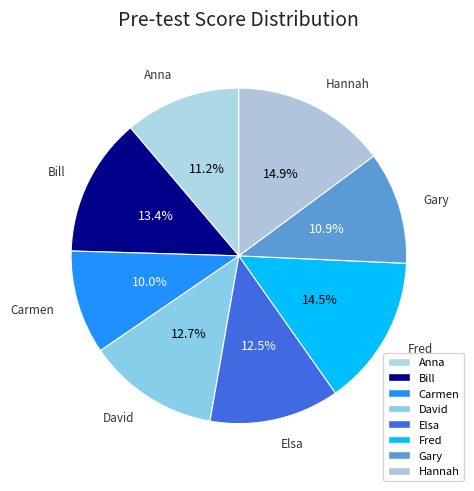

Combined, do Carmen and Gary account for over 50%?

No